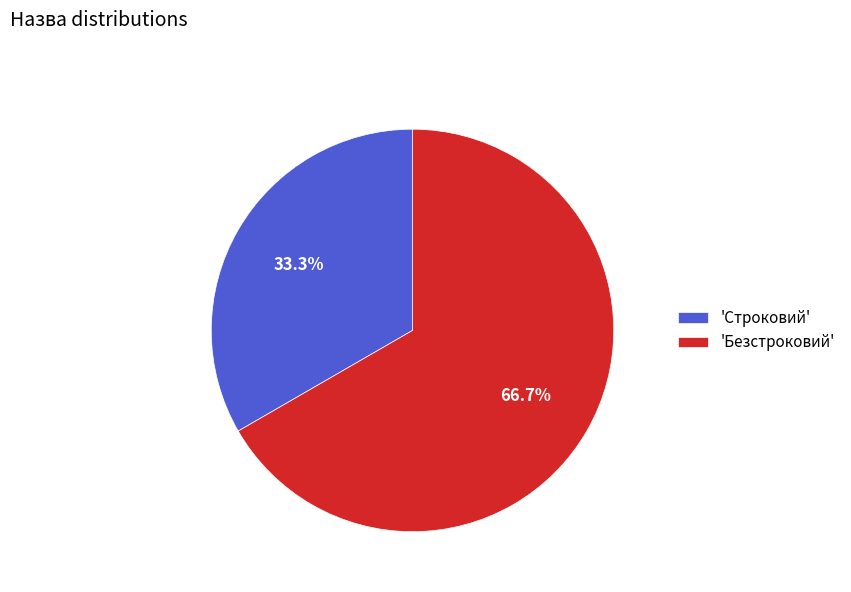

Which category has the smallest portion of the pie?

'Строковий'